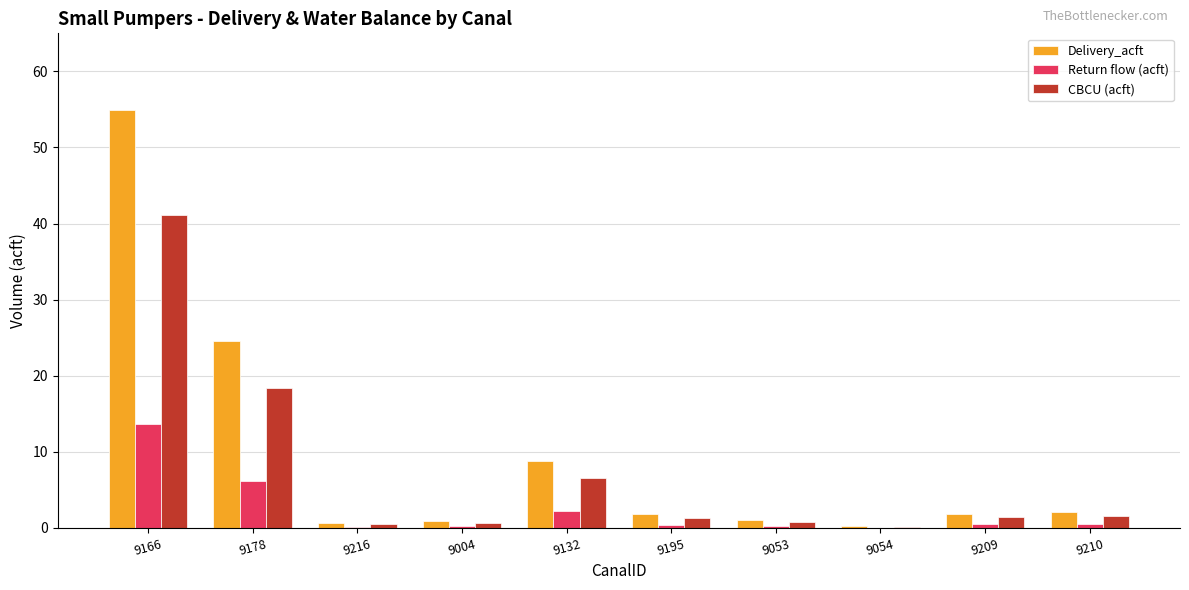

Which series has the largest total across all categories?

Delivery_acft